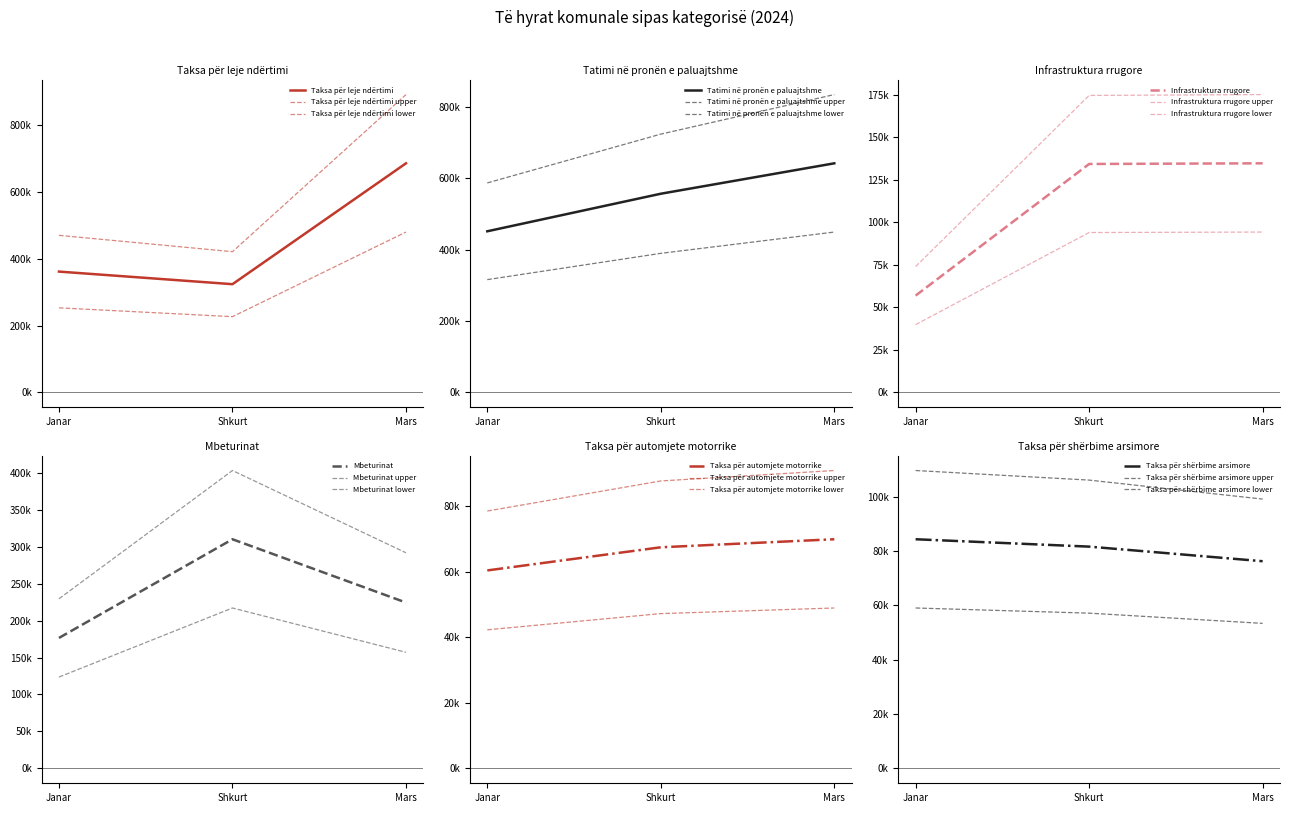

What is the highest value of the Taksa për shërbime arsimore series?

84378.4